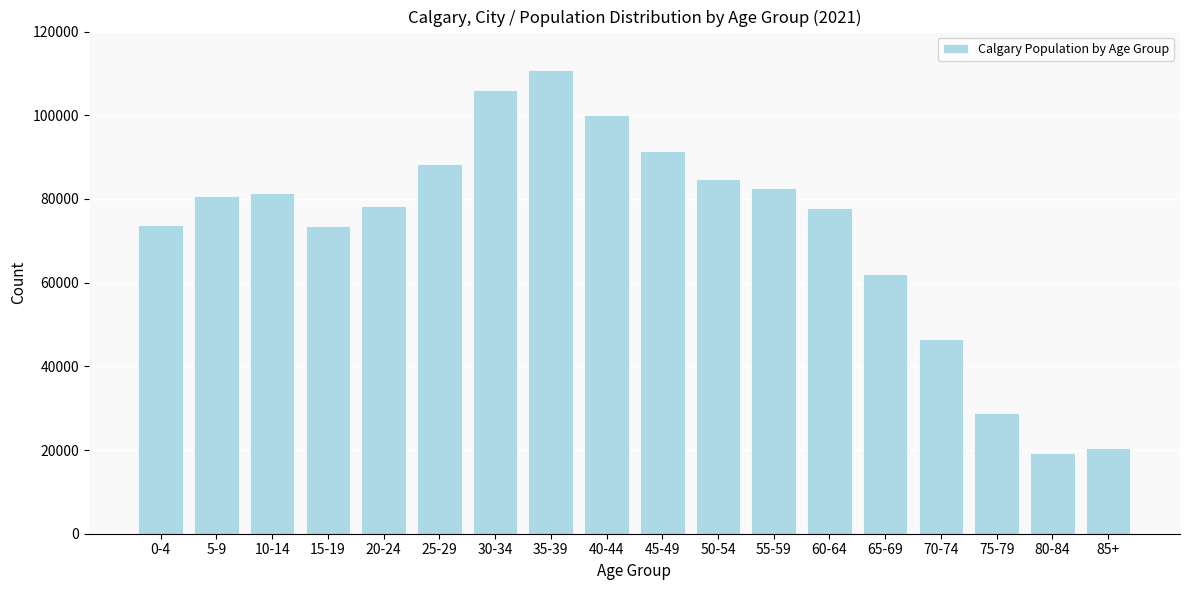

What is the change in value from 15-19 to 70-74?

-26995